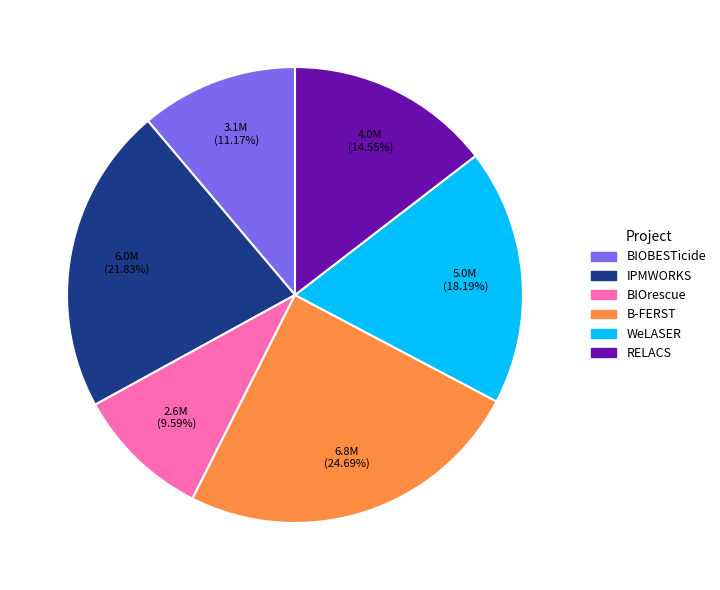

What is the total percentage of WeLASER and IPMWORKS?

40.0%